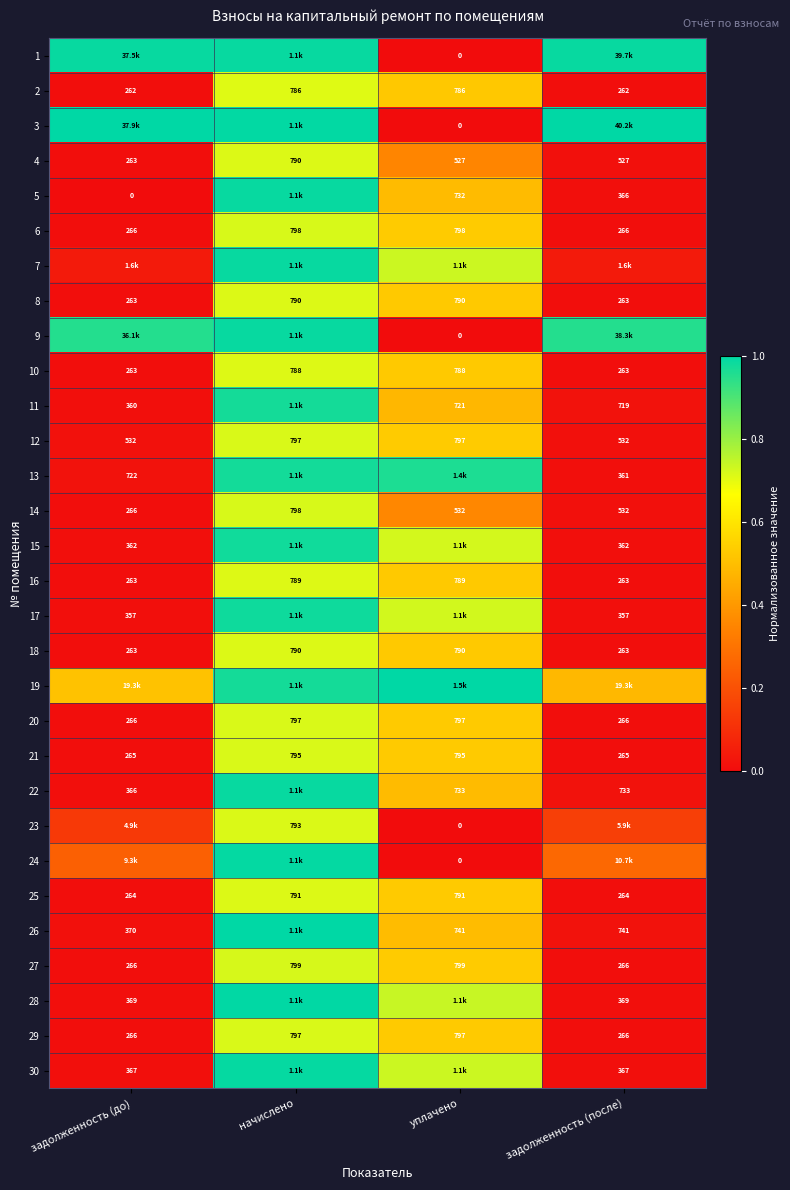

At which label does 14 reach its peak?

начислено